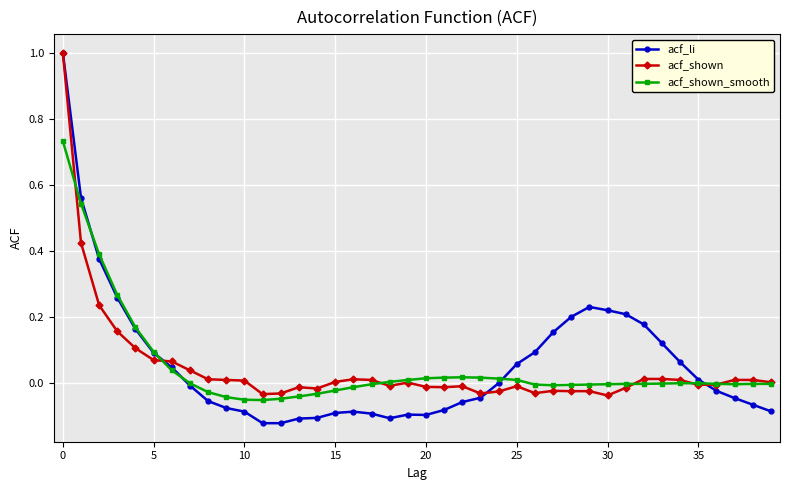

What is the maximum value shown in the chart?

1.0